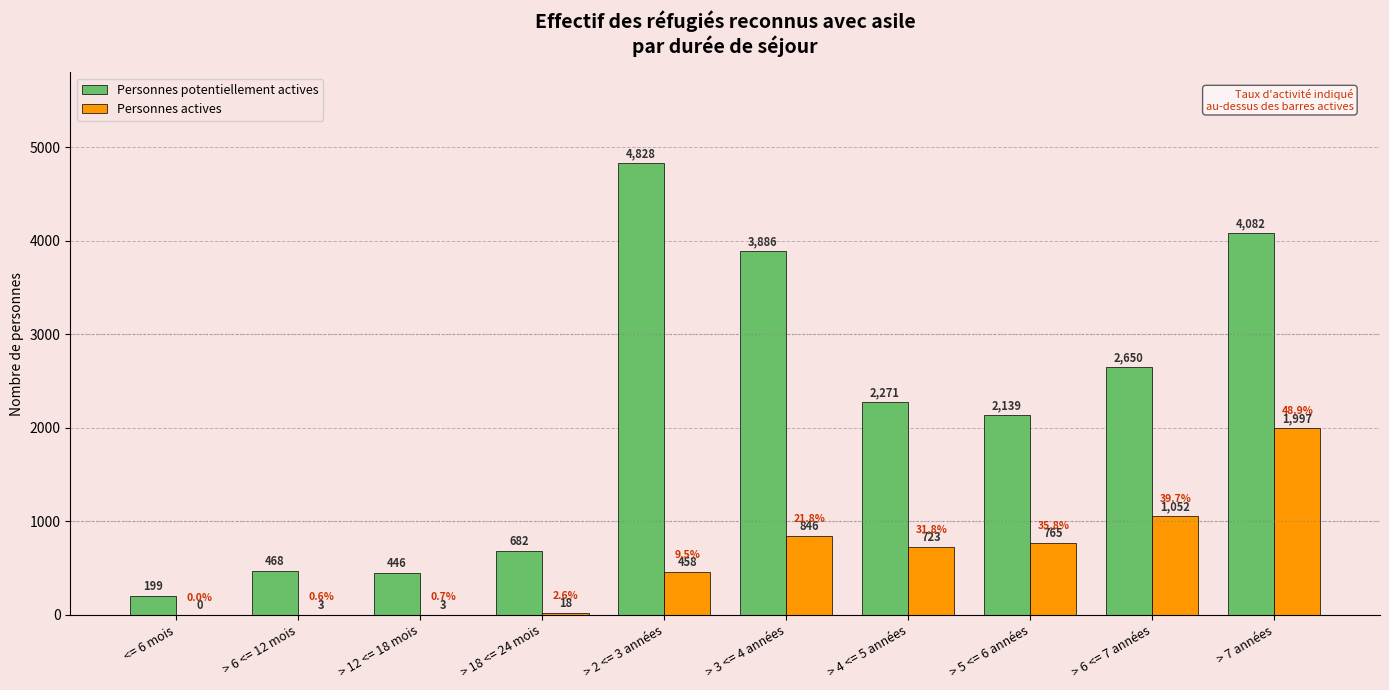

Between > 12 <= 18 mois and > 7 années, which series saw the biggest shift?

Personnes potentiellement actives